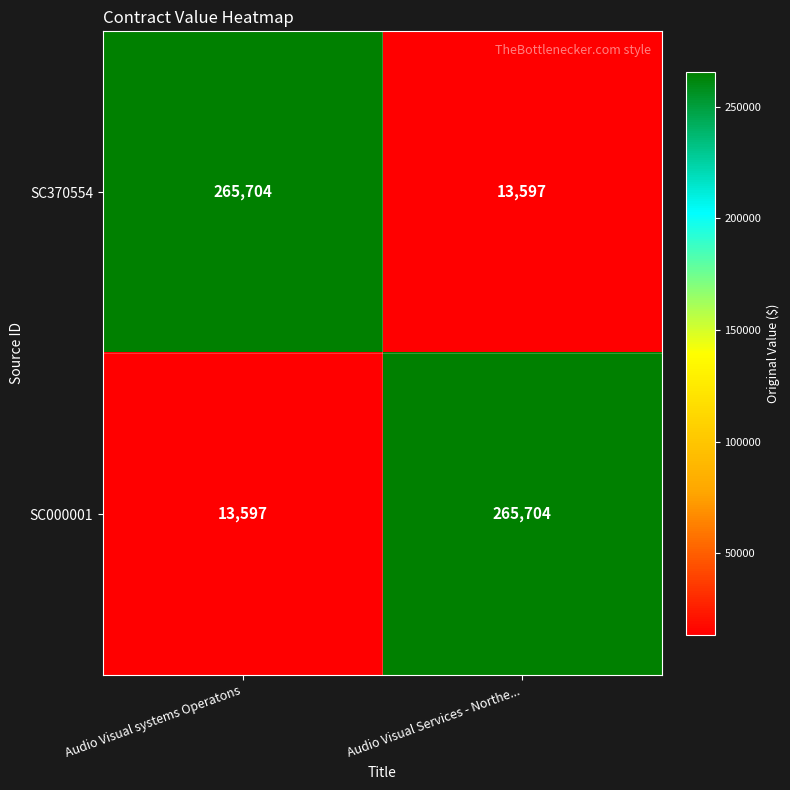

What is the sum of the SC000001 values at Audio Visual systems Operatons and Audio Visual Services - Northe...?

279301